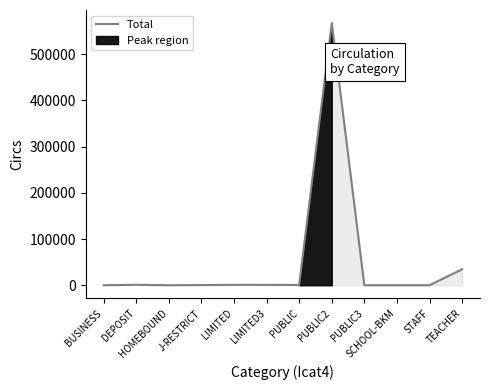

Which has a higher value, TEACHER or SCHOOL-BKM?

TEACHER